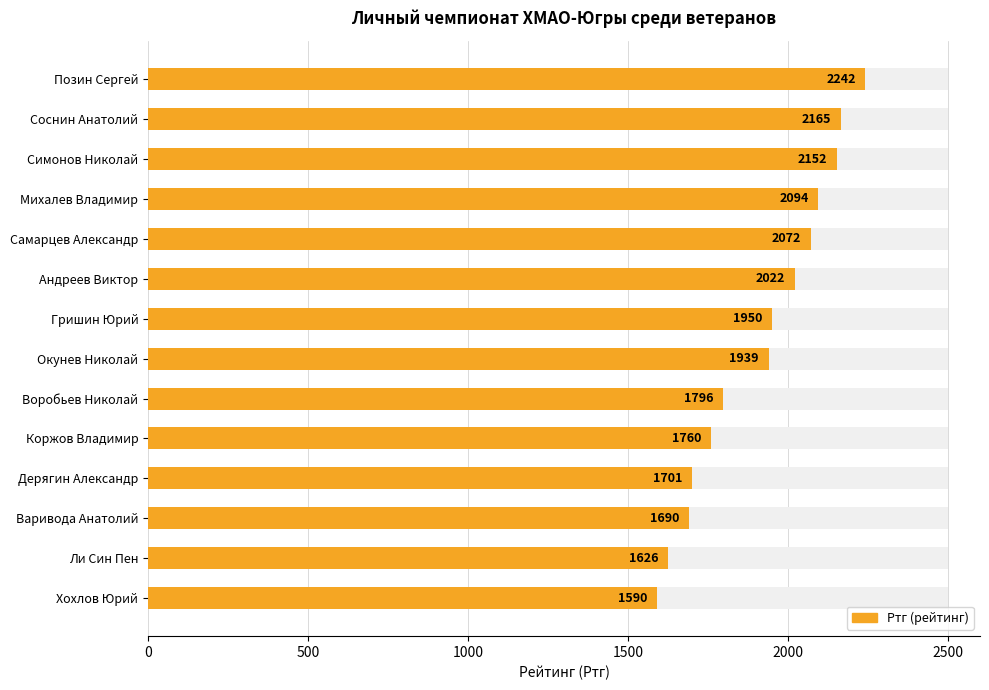

Reading left to right, transcribe all the data shown in this chart.

2242	2165	2152	2094	2072	2022	1950	1939	1796	1760	1701	1690	1626	1590